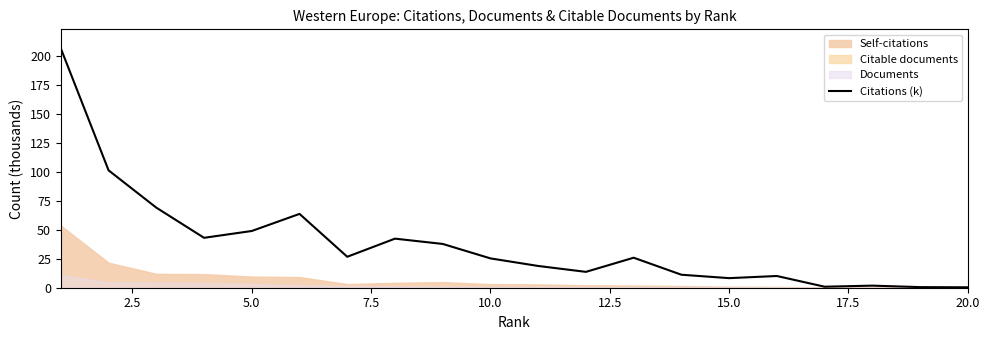

What is the value of the 11th point from the left?

18.8